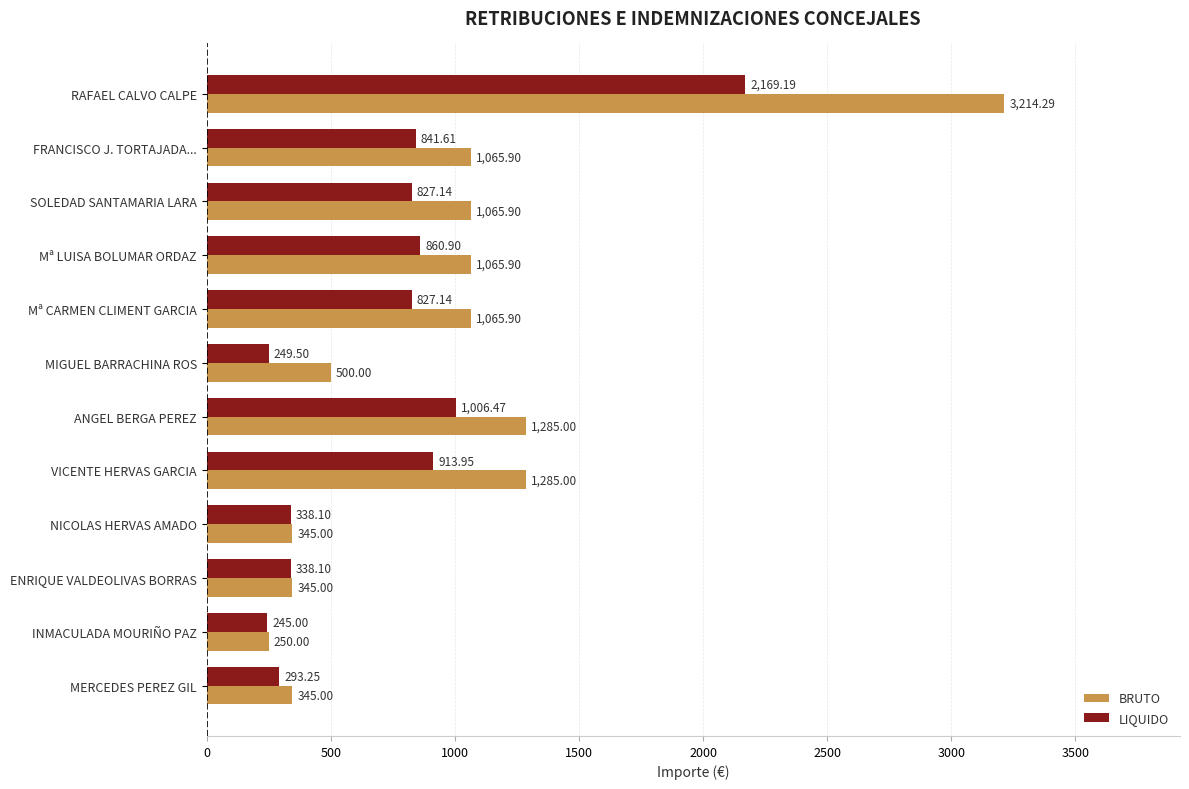

Which series has the widest spread of values?

BRUTO